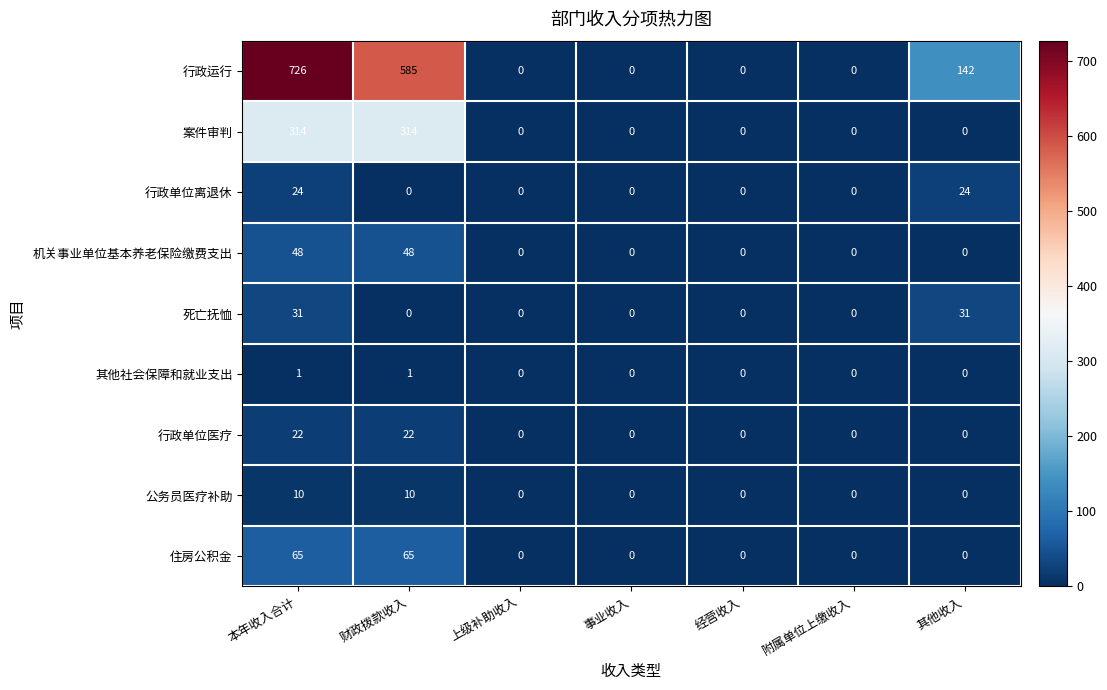

Which series has the widest spread of values?

行政运行